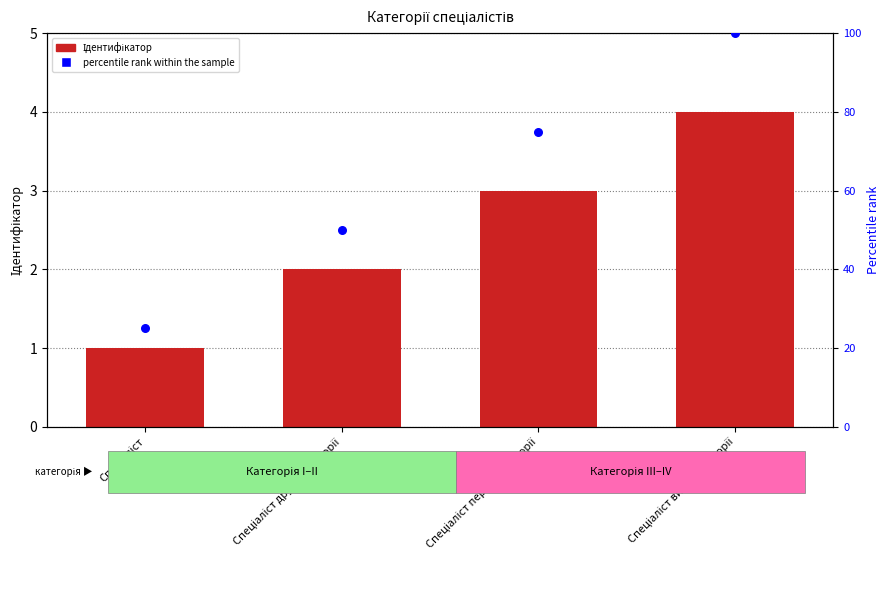

Which series reaches the maximum Y coordinate?

percentile rank within the sample